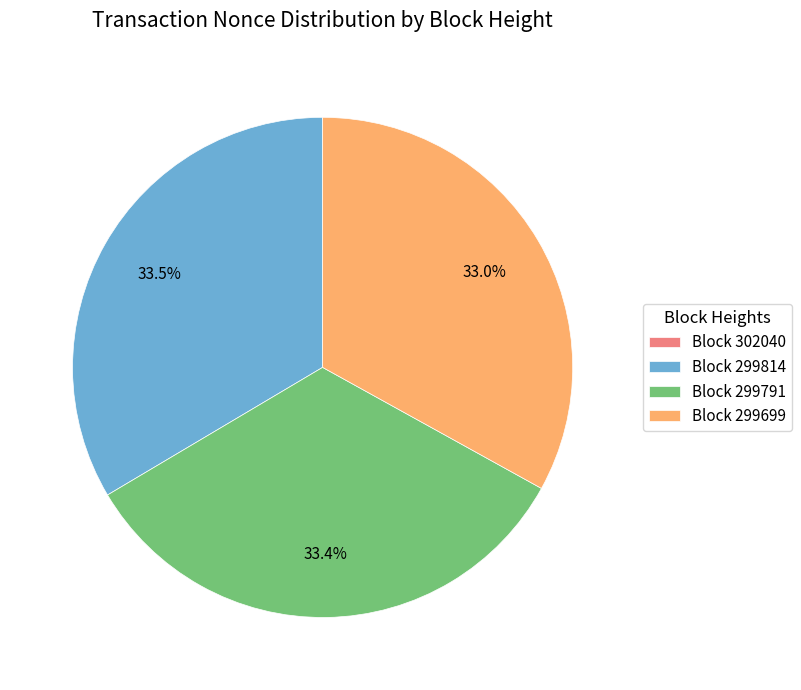

Is there a majority slice in this chart?

No